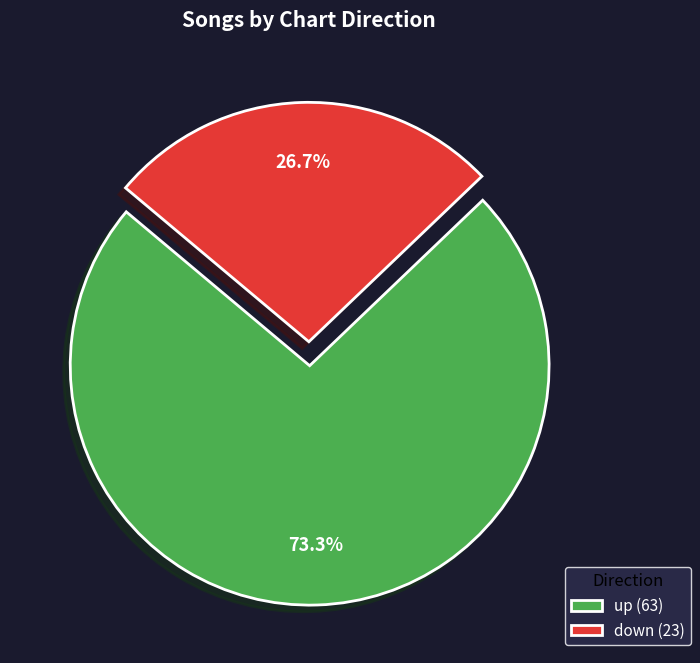

What is the smallest slice in the pie chart?

down